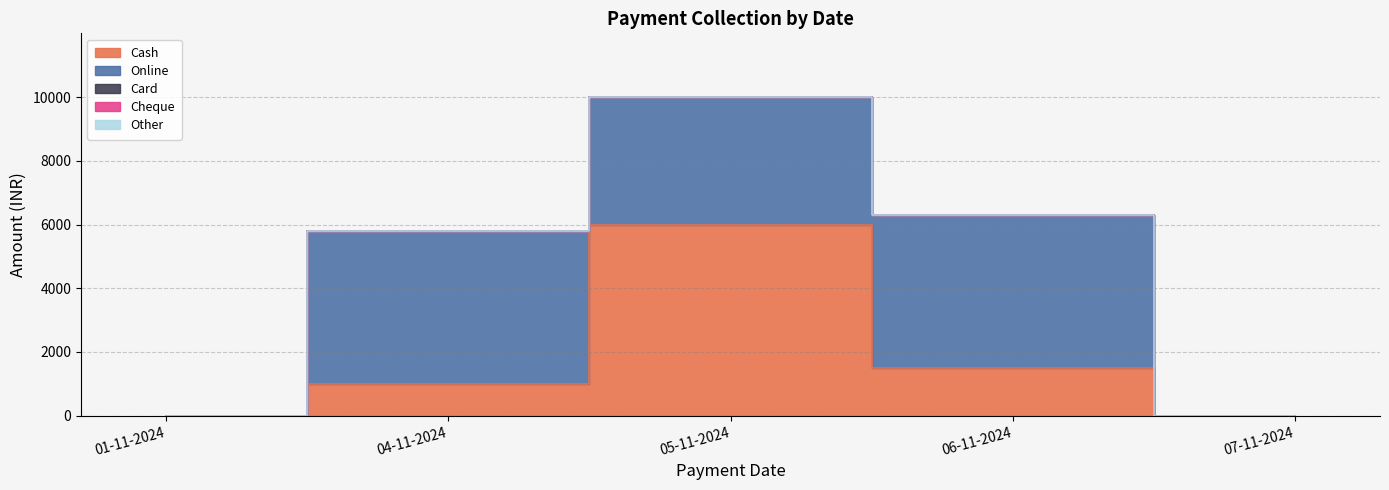

True or false: Card has more than 2 interior local peaks.

False